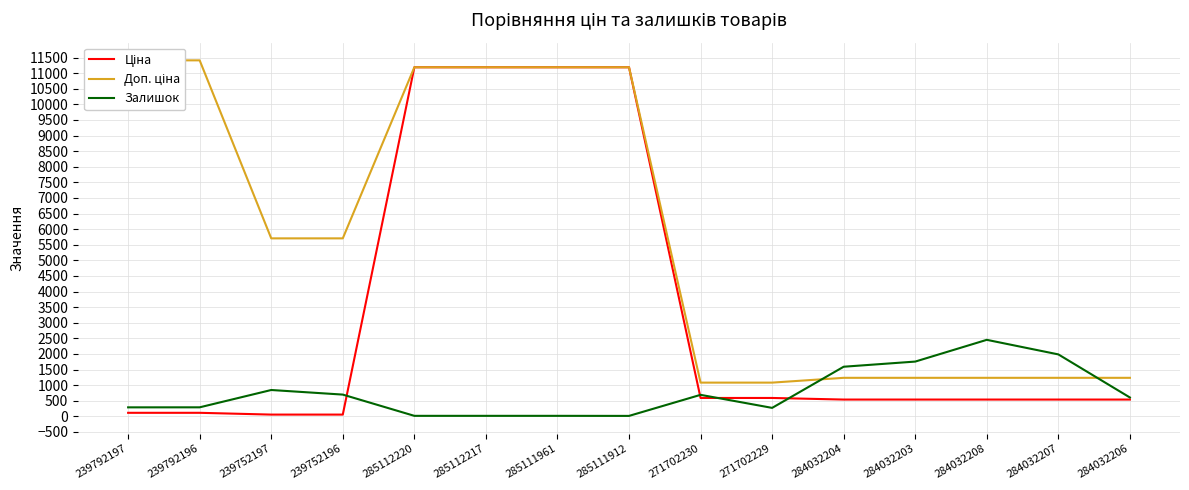

What is the approximate value of Доп. ціна at 239792197?

11410.0